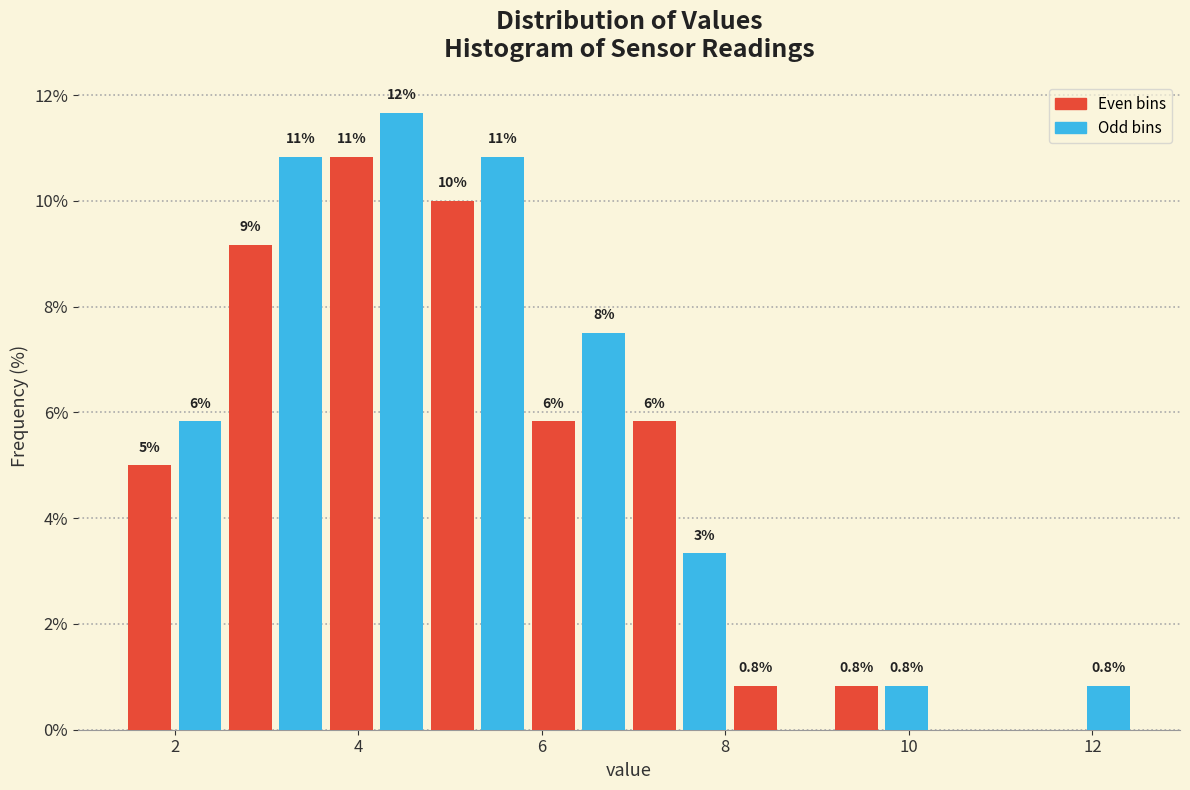

Read against the x-axis, roughly where is the centre of the tallest bar?

4.4